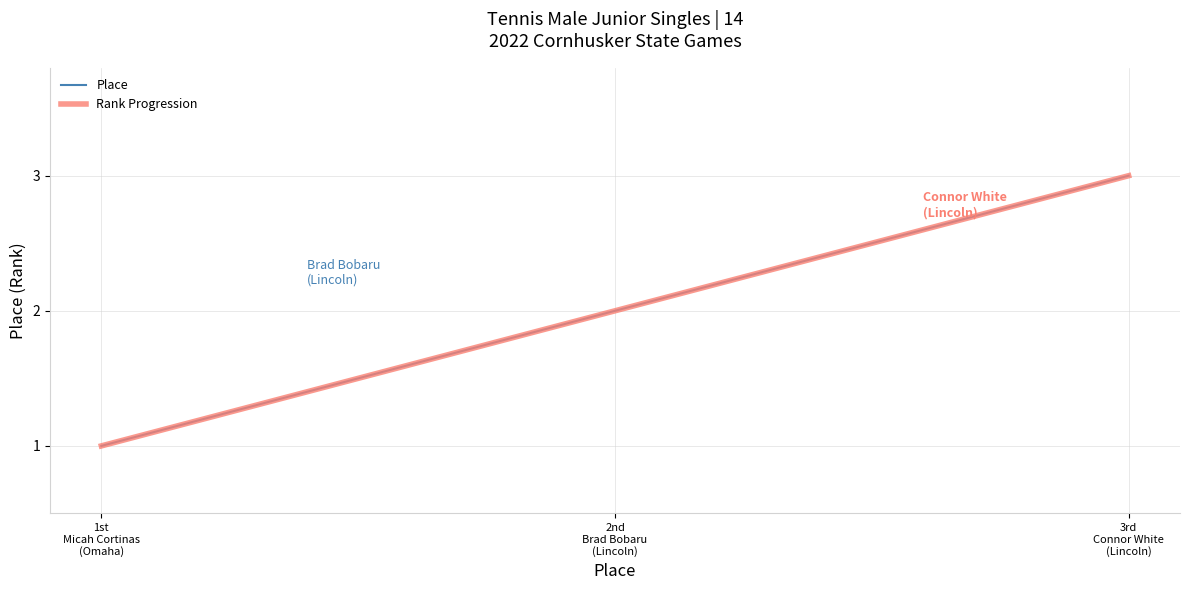

What is the label of the 2nd point from the right?

2nd
Brad Bobaru
(Lincoln)